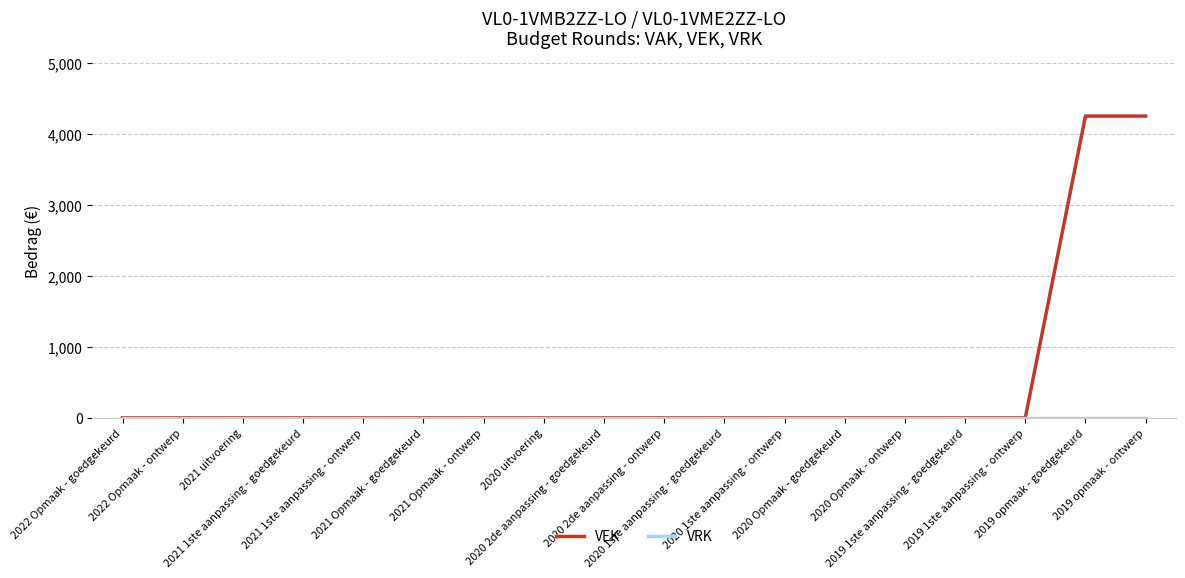

Which series has the largest total across all categories?

VEK